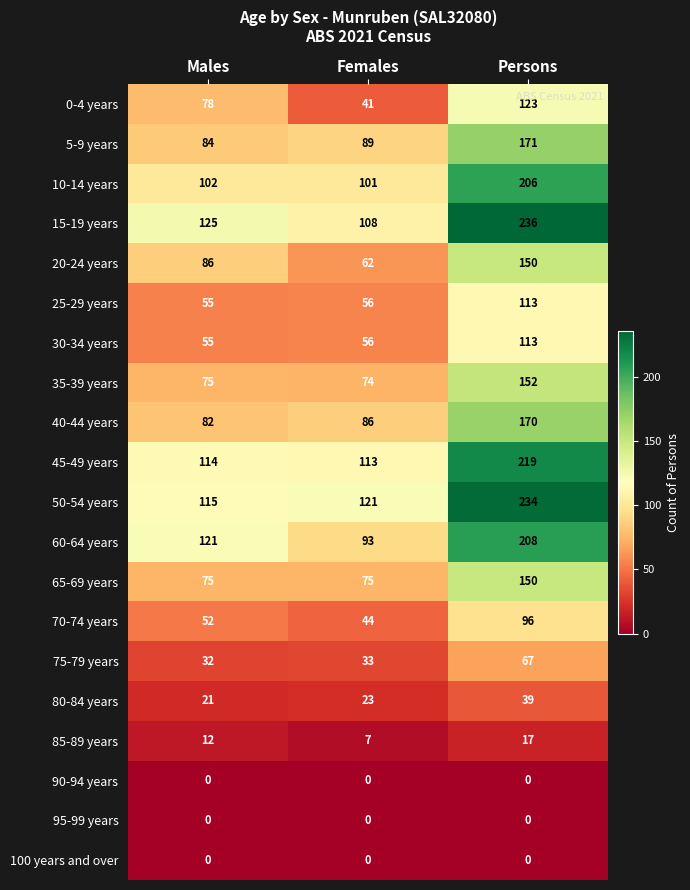

How many categories are shown in the chart?

3